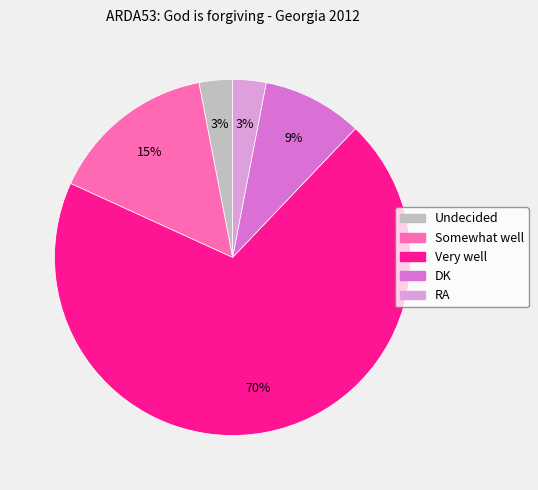

True or false: RA accounts for 3% of the total.

True